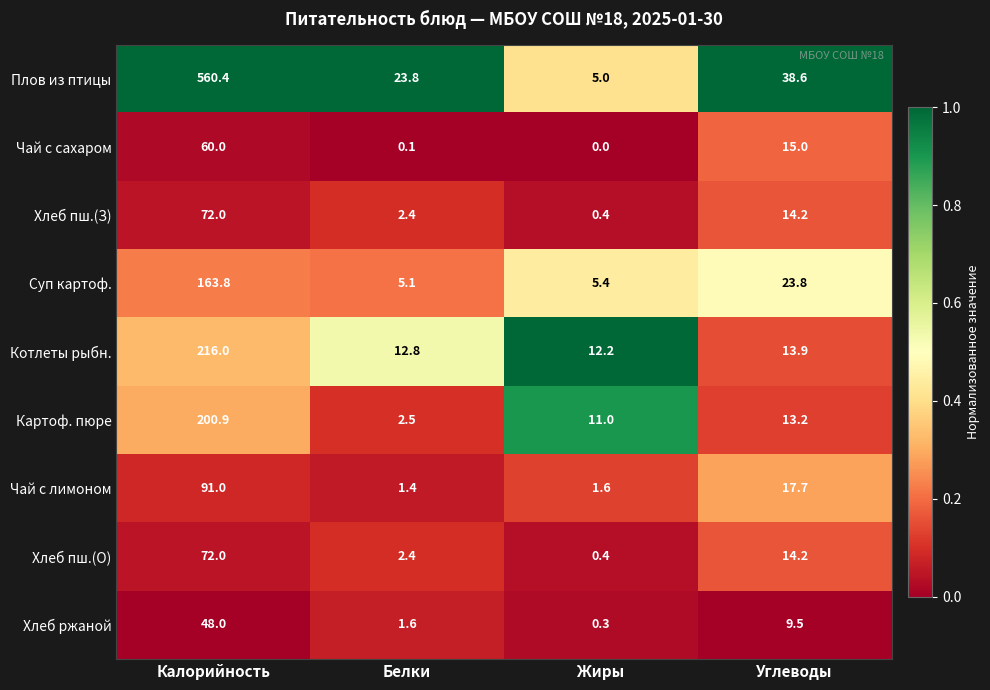

What is the difference between the highest and lowest values at Углеводы?

29.1